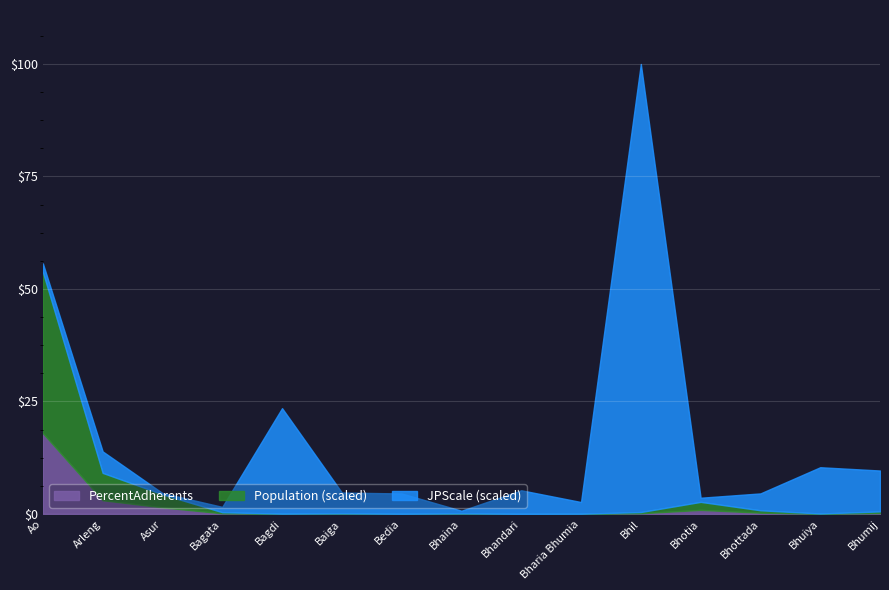

Does the chart display data point markers on the line(s)?

No